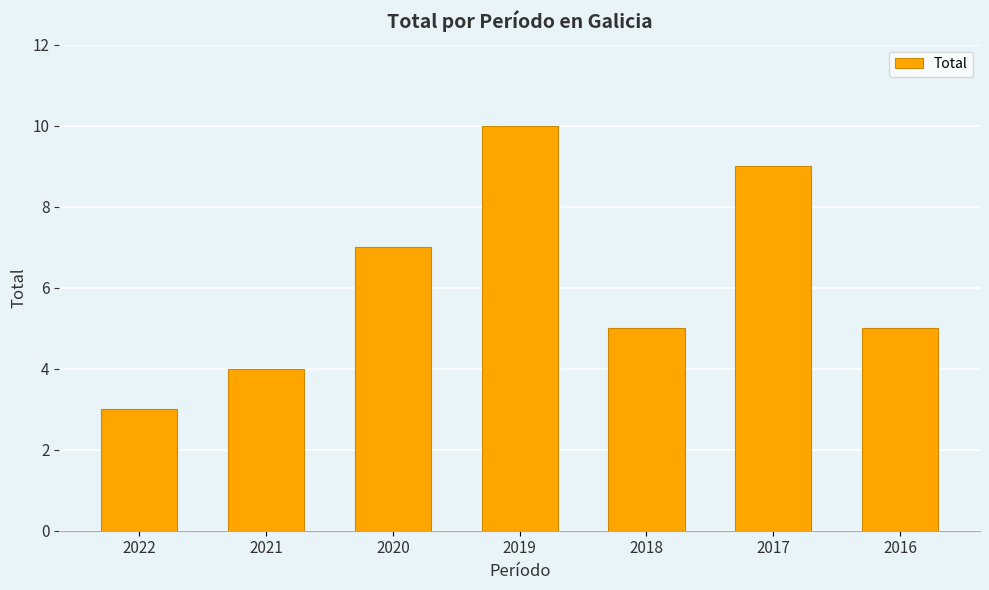

What value does the data have at 2022?

3